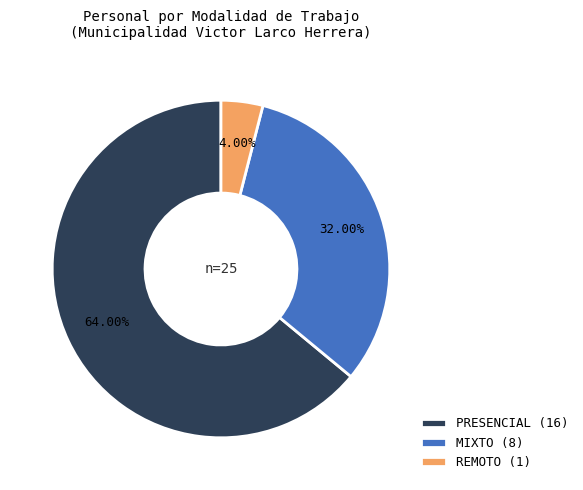

Between REMOTO (1) and PRESENCIAL (16), which is larger?

PRESENCIAL (16)